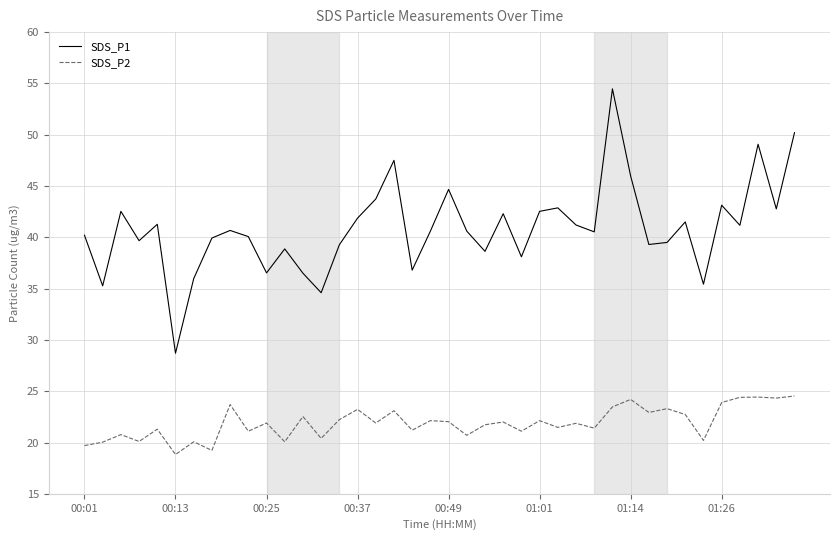

What is the average value of the SDS_P2 series?

21.9